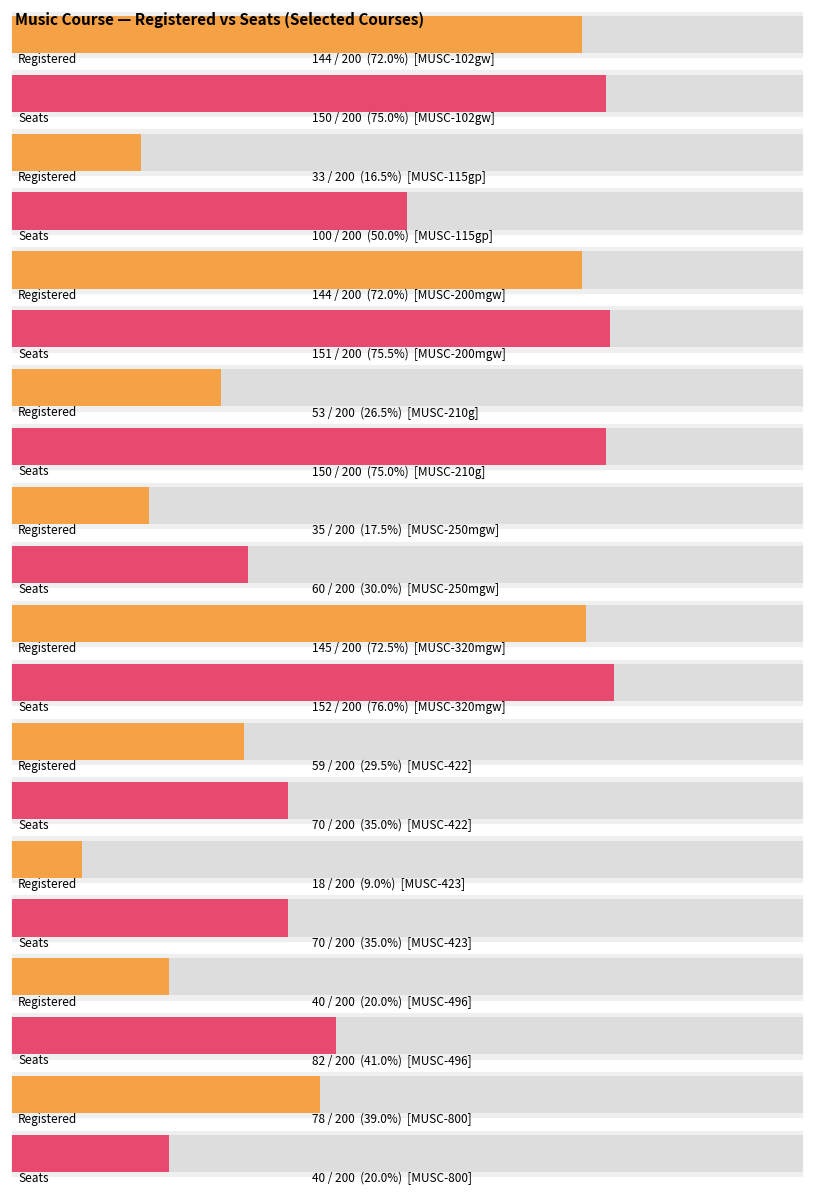

Which series has the widest spread of values?

Registered